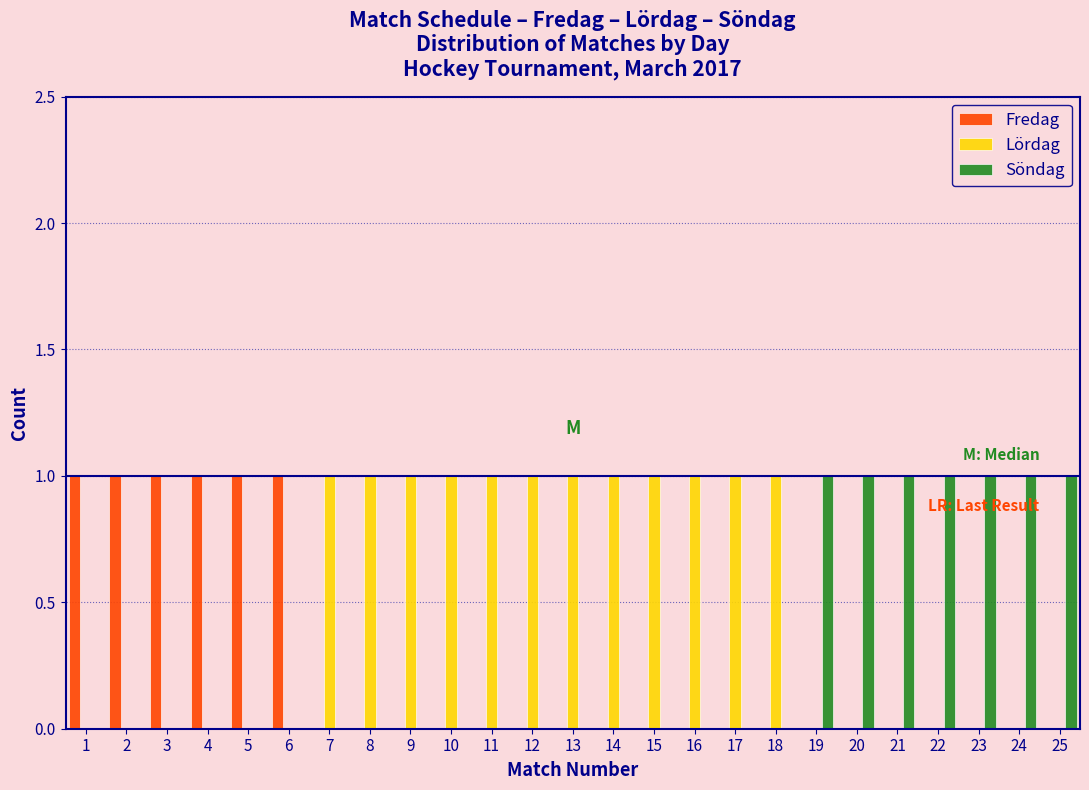

Reading left to right, transcribe this chart: for each range on the x-axis, give the height of each series' bar. The values are not printed on the chart, so give them approximately, as read against the axis.

0.5 to 1.5: Fredag=1	Lördag=0	Söndag=0
1.5 to 2.5: Fredag=1	Lördag=0	Söndag=0
2.5 to 3.5: Fredag=1	Lördag=0	Söndag=0
3.5 to 4.5: Fredag=1	Lördag=0	Söndag=0
4.5 to 5.5: Fredag=1	Lördag=0	Söndag=0
5.5 to 6.5: Fredag=1	Lördag=0	Söndag=0
6.5 to 7.5: Fredag=0	Lördag=1	Söndag=0
7.5 to 8.5: Fredag=0	Lördag=1	Söndag=0
8.5 to 9.5: Fredag=0	Lördag=1	Söndag=0
9.5 to 10.5: Fredag=0	Lördag=1	Söndag=0
10.5 to 11.5: Fredag=0	Lördag=1	Söndag=0
11.5 to 12.5: Fredag=0	Lördag=1	Söndag=0
12.5 to 13.5: Fredag=0	Lördag=1	Söndag=0
13.5 to 14.5: Fredag=0	Lördag=1	Söndag=0
14.5 to 15.5: Fredag=0	Lördag=1	Söndag=0
15.5 to 16.5: Fredag=0	Lördag=1	Söndag=0
16.5 to 17.5: Fredag=0	Lördag=1	Söndag=0
17.5 to 18.5: Fredag=0	Lördag=1	Söndag=0
18.5 to 19.5: Fredag=0	Lördag=0	Söndag=1
19.5 to 20.5: Fredag=0	Lördag=0	Söndag=1
20.5 to 21.5: Fredag=0	Lördag=0	Söndag=1
21.5 to 22.5: Fredag=0	Lördag=0	Söndag=1
22.5 to 23.5: Fredag=0	Lördag=0	Söndag=1
23.5 to 24.5: Fredag=0	Lördag=0	Söndag=1
24.5 to 25.5: Fredag=0	Lördag=0	Söndag=1